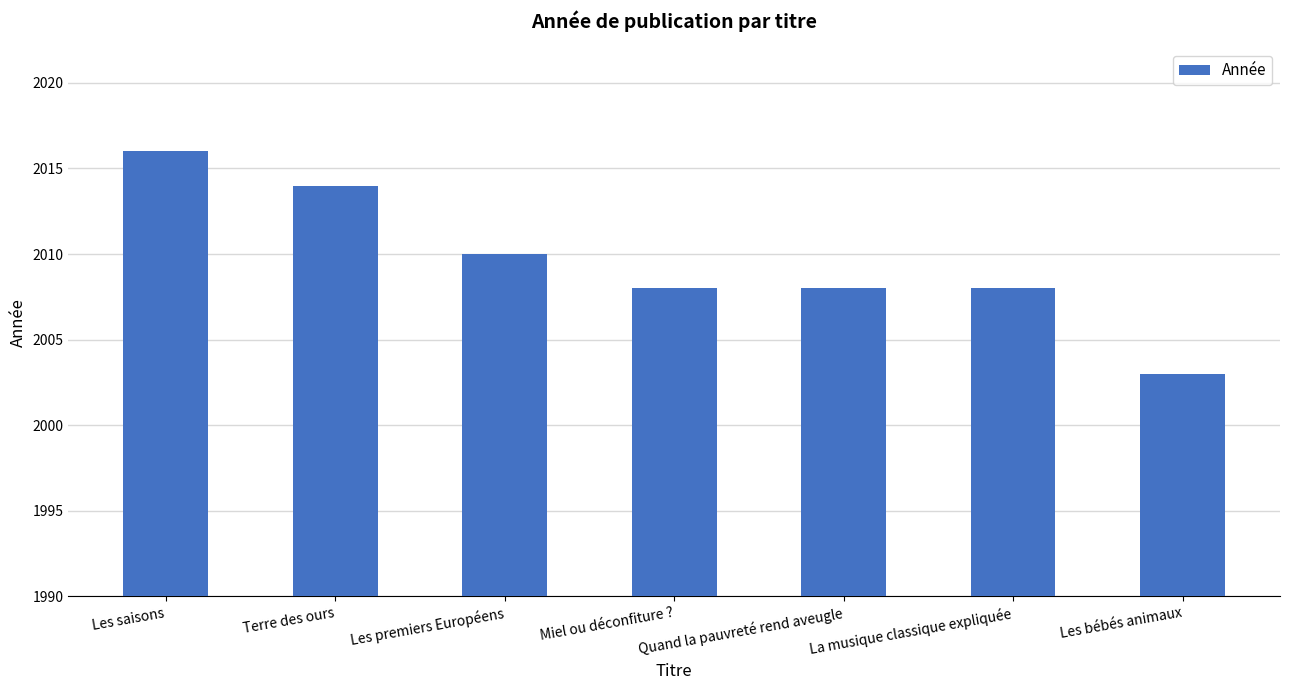

Count the number of categories in the chart.

7